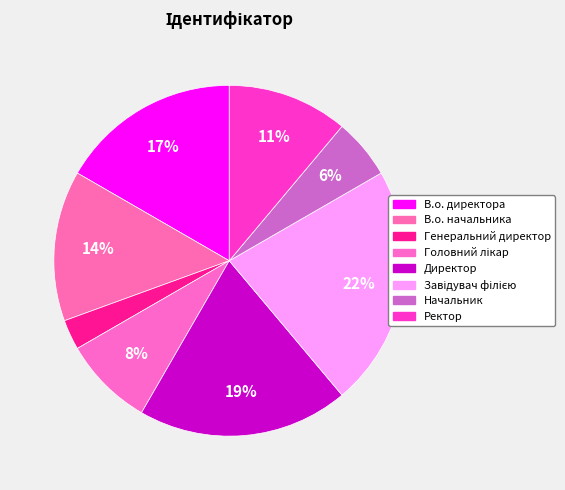

How many segments does this pie chart have?

8